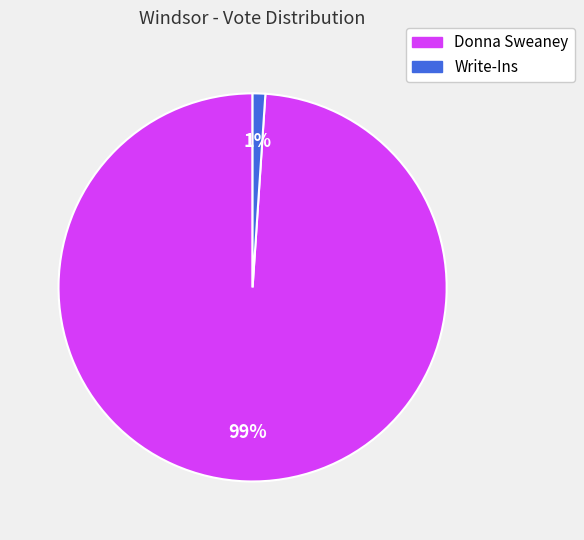

Rank the categories by value from highest to lowest.

Donna Sweaney, Write-Ins